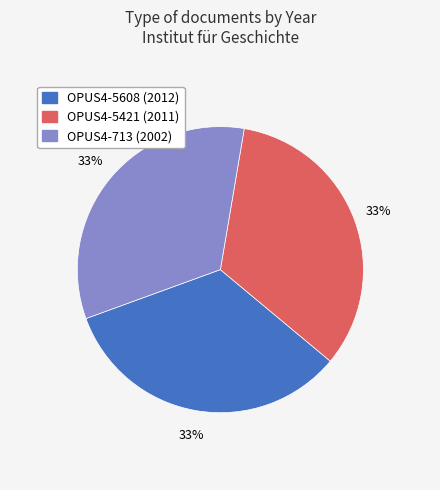

To the nearest percent, what is the combined percentage of OPUS4-5608 (2012) and OPUS4-713 (2002)?

67%